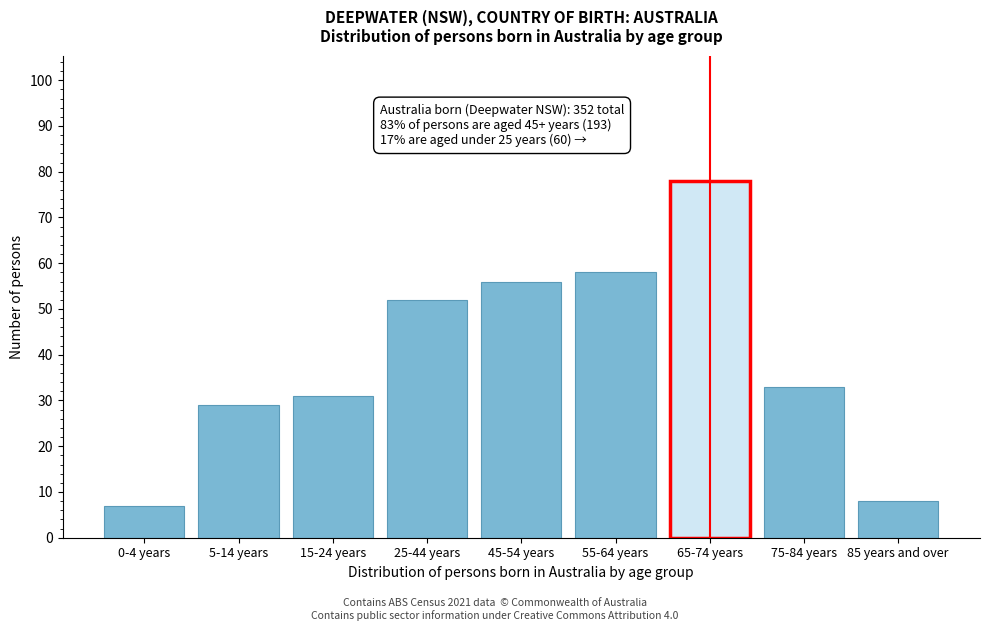

Reading right to left, extract all data points from this chart.

85 years and over=8	75-84 years=33	65-74 years=78	55-64 years=58	45-54 years=56	25-44 years=52	15-24 years=31	5-14 years=29	0-4 years=7